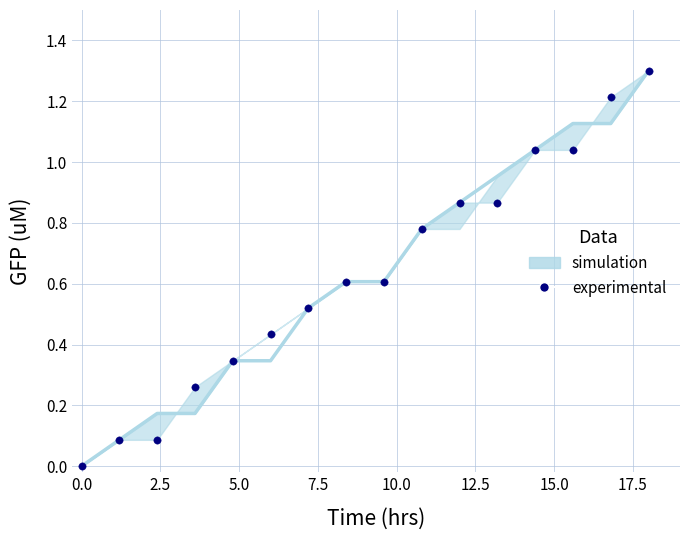

What is the range of Y values (max minus min)?

1.3